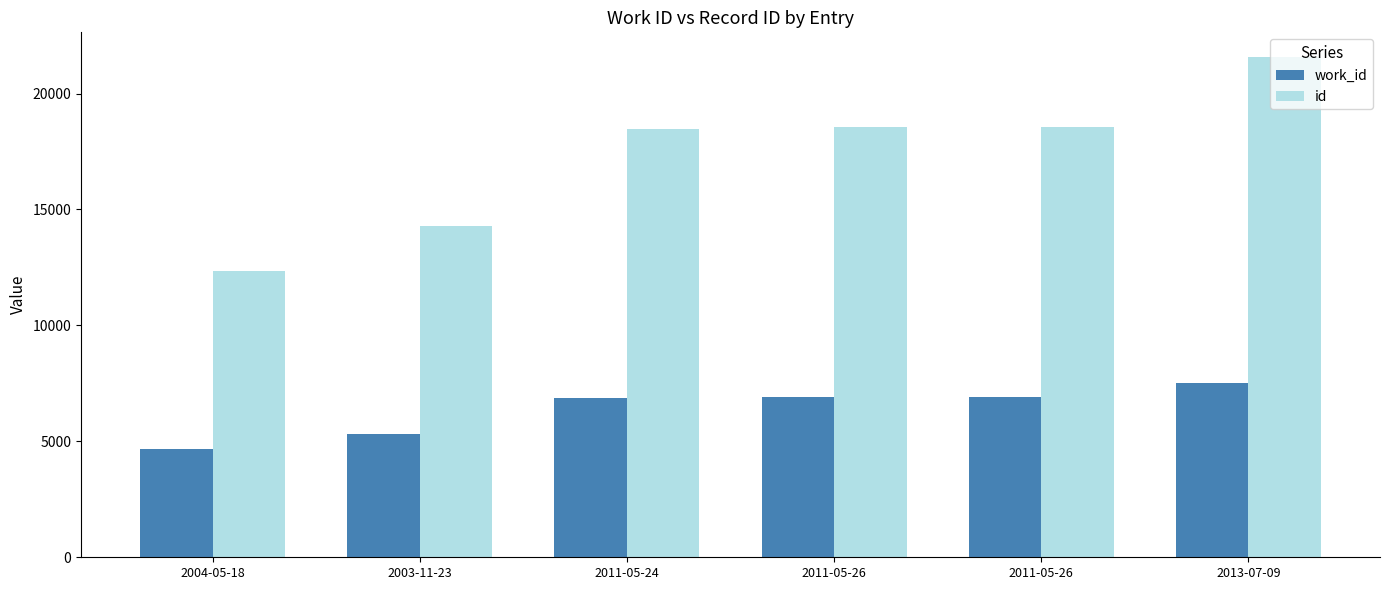

How many data points does each series have?

6